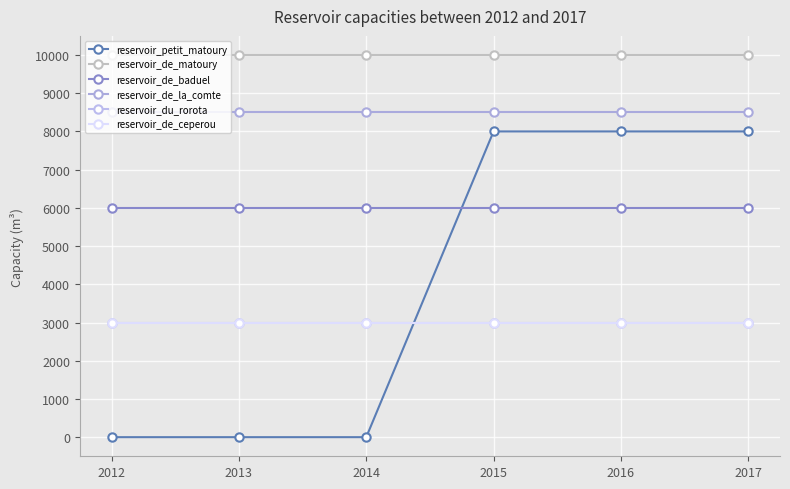

Is this an area chart (filled region under the line)?

No